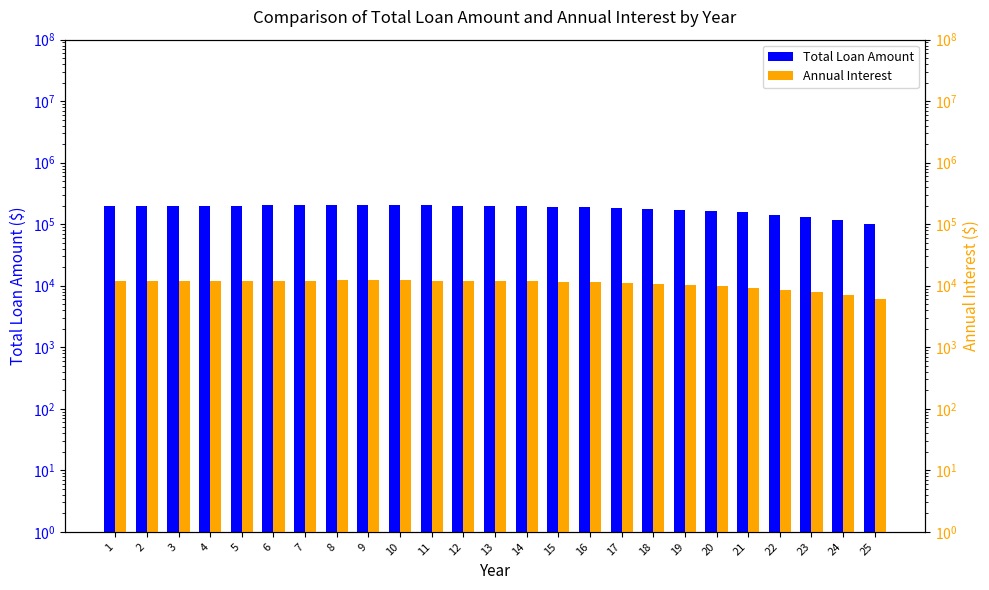

What is the sum of the Total Loan Amount values at 15 and 25?

294010.8